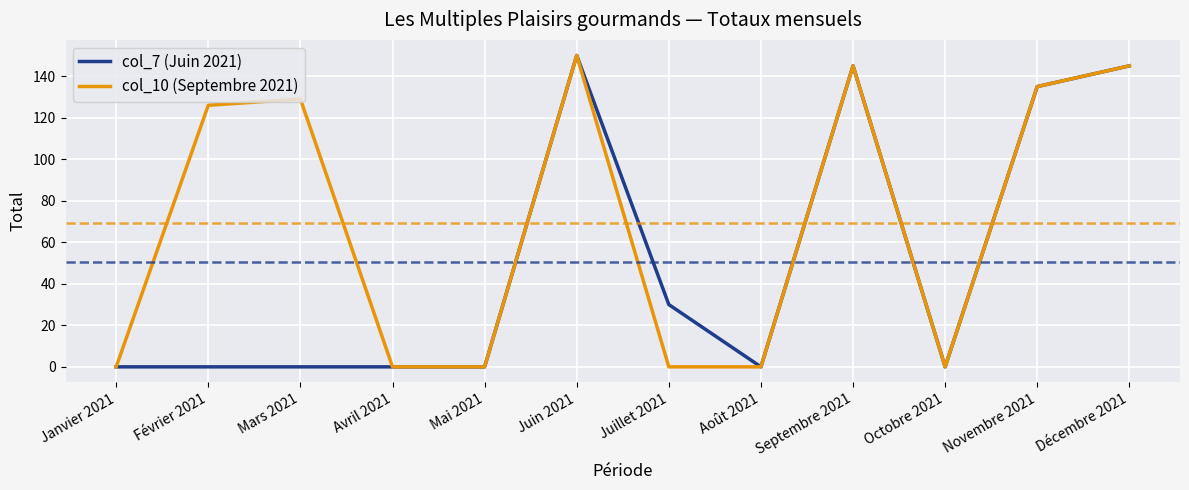

What position from the right is Février 2021?

11